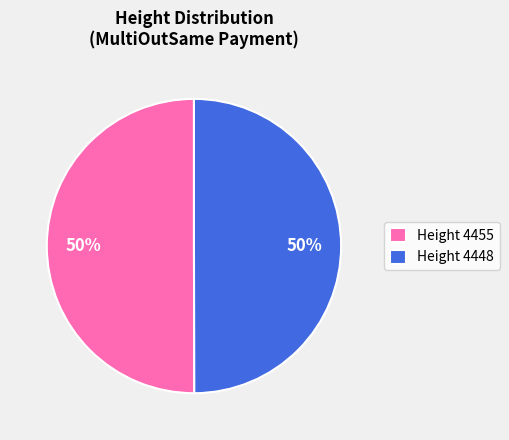

To the nearest percent, what percentage of the pie is Height 4455?

50%